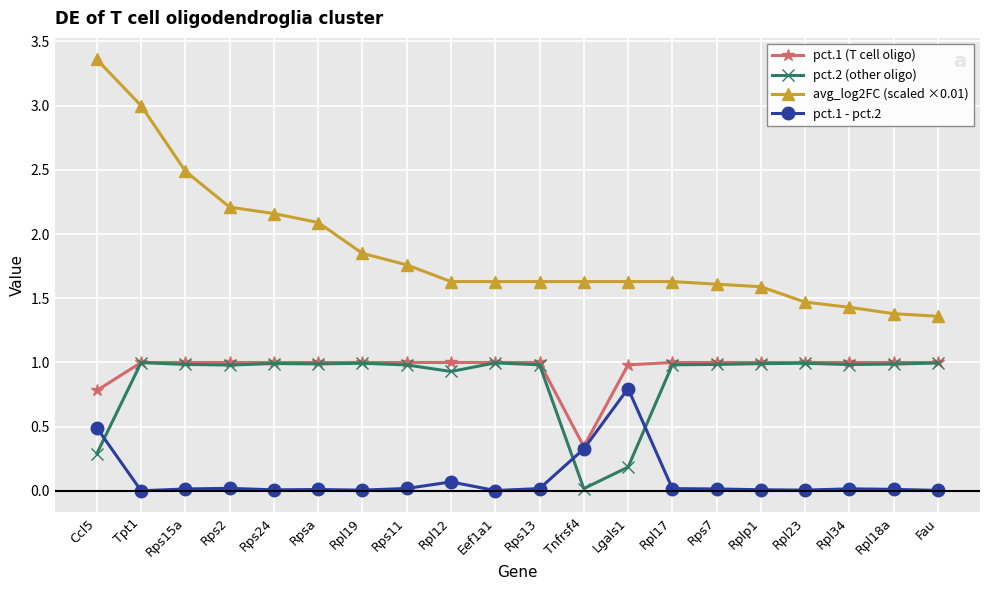

At which label is avg_log2FC (scaled ×0.01) closest to 2?

Rpsa